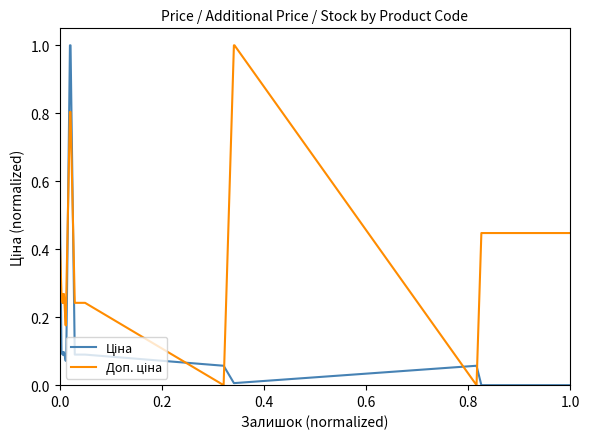

What is the difference between the maximum and minimum values in the Ціна series?

1.0